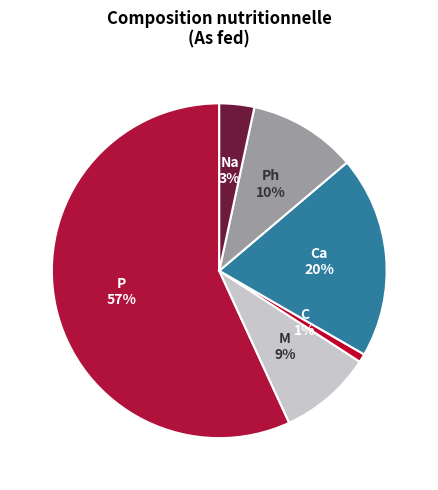

How many slices are in this pie chart?

6